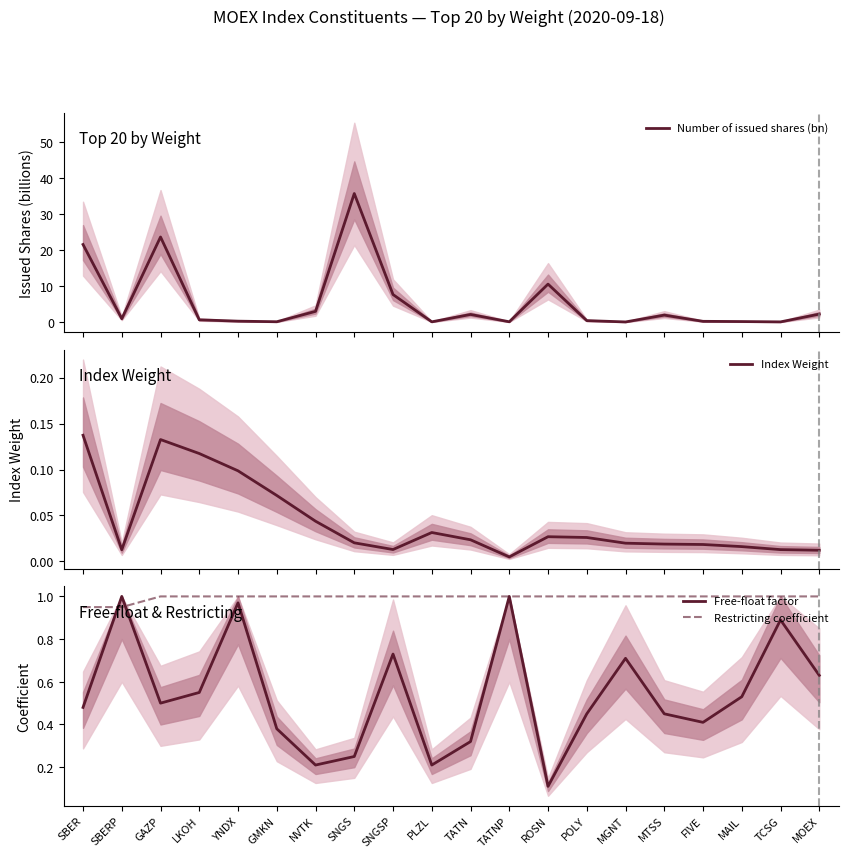

Which series has the largest range (max minus min)?

Number of issued shares (bn)